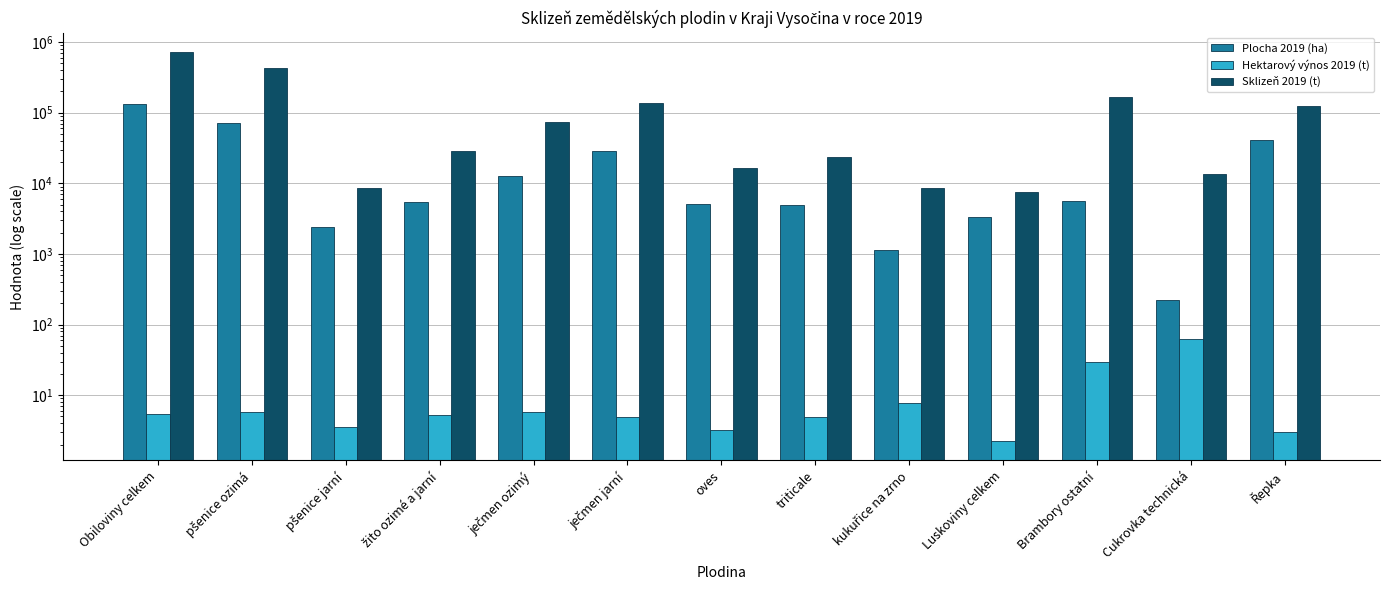

What position from the right is ječmen jarní?

8